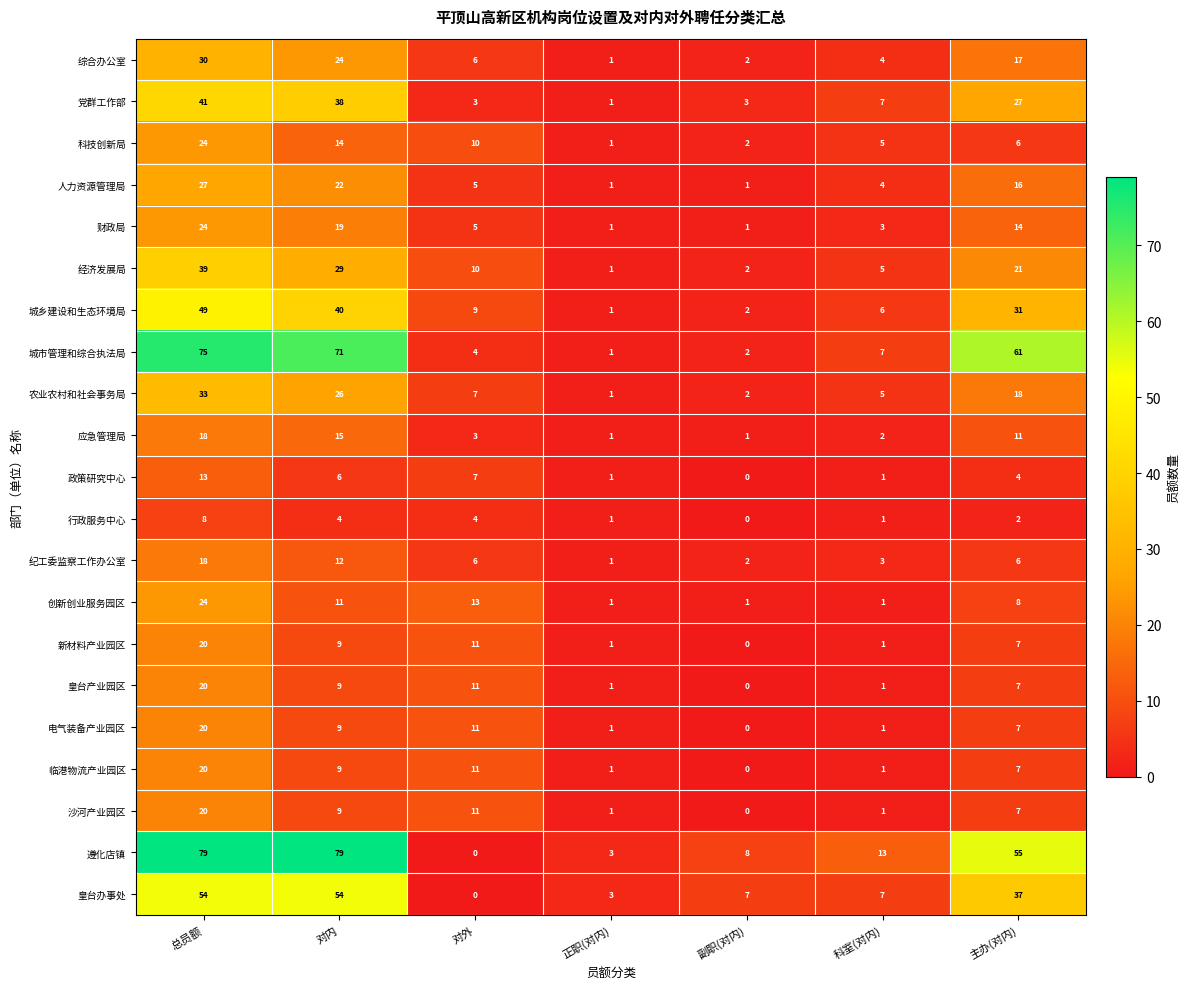

Which series has the widest spread of values?

遵化店镇